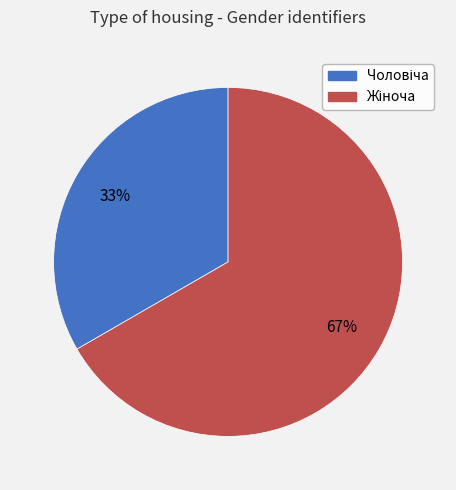

To the nearest percent, what is the average slice percentage?

50%